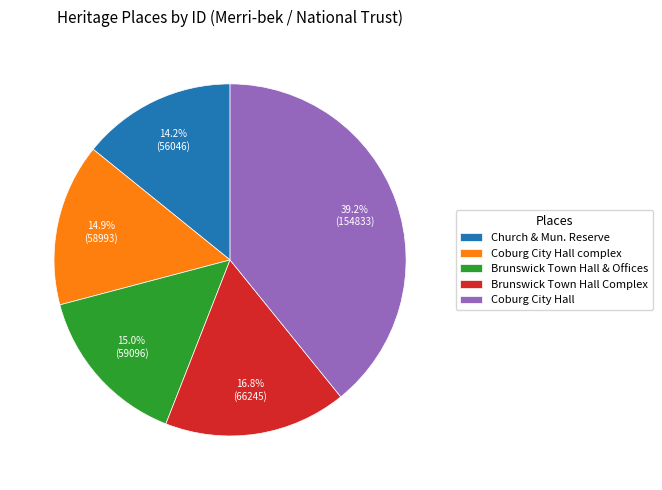

What is the largest slice in the pie chart?

Coburg City Hall